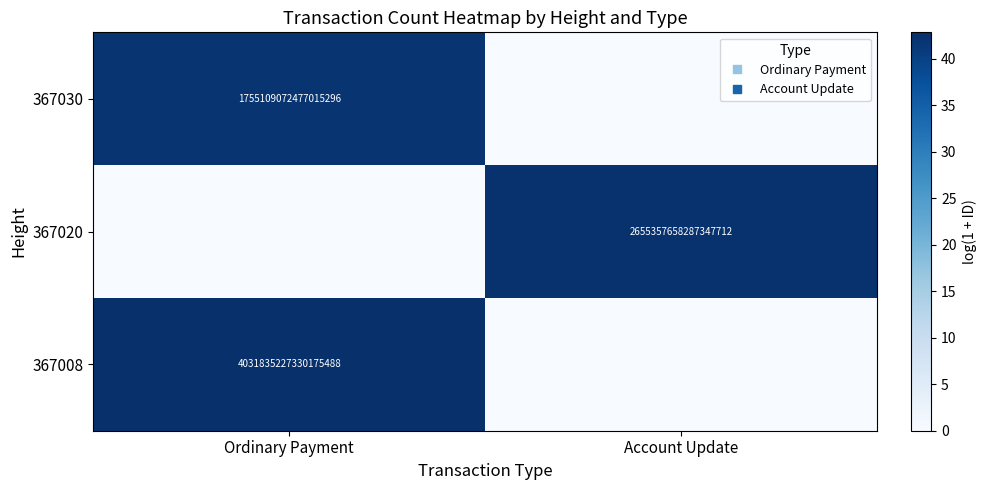

Count the number of data series in this chart.

3